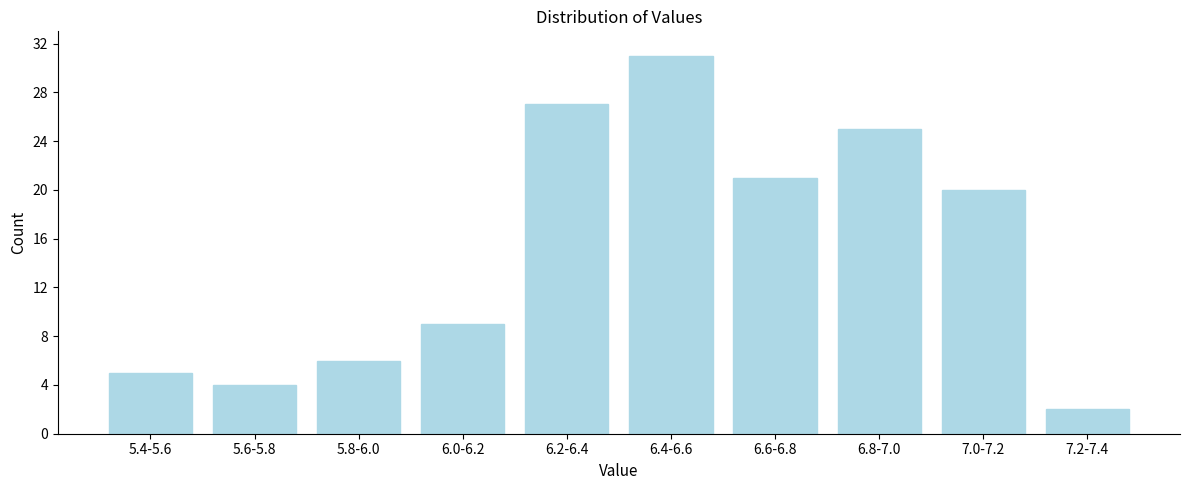

Reading left to right, extract all data points from this chart.

5	4	6	9	27	31	21	25	20	2